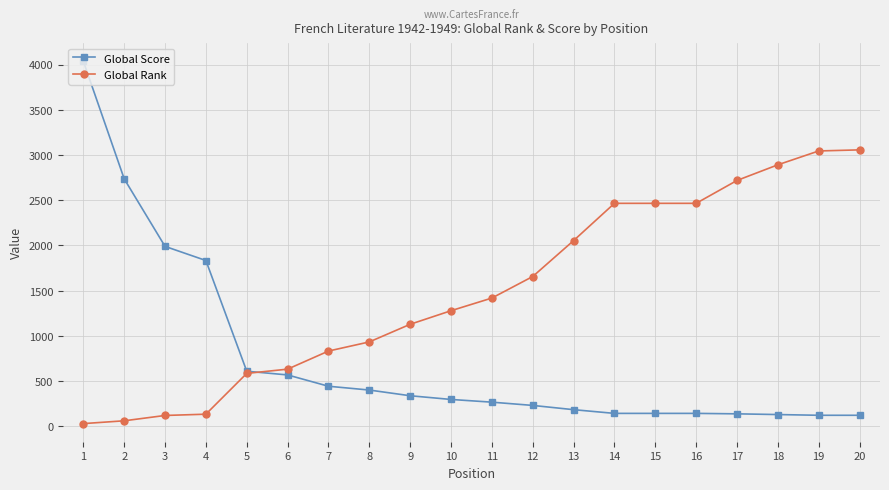

Count the number of data series in this chart.

2